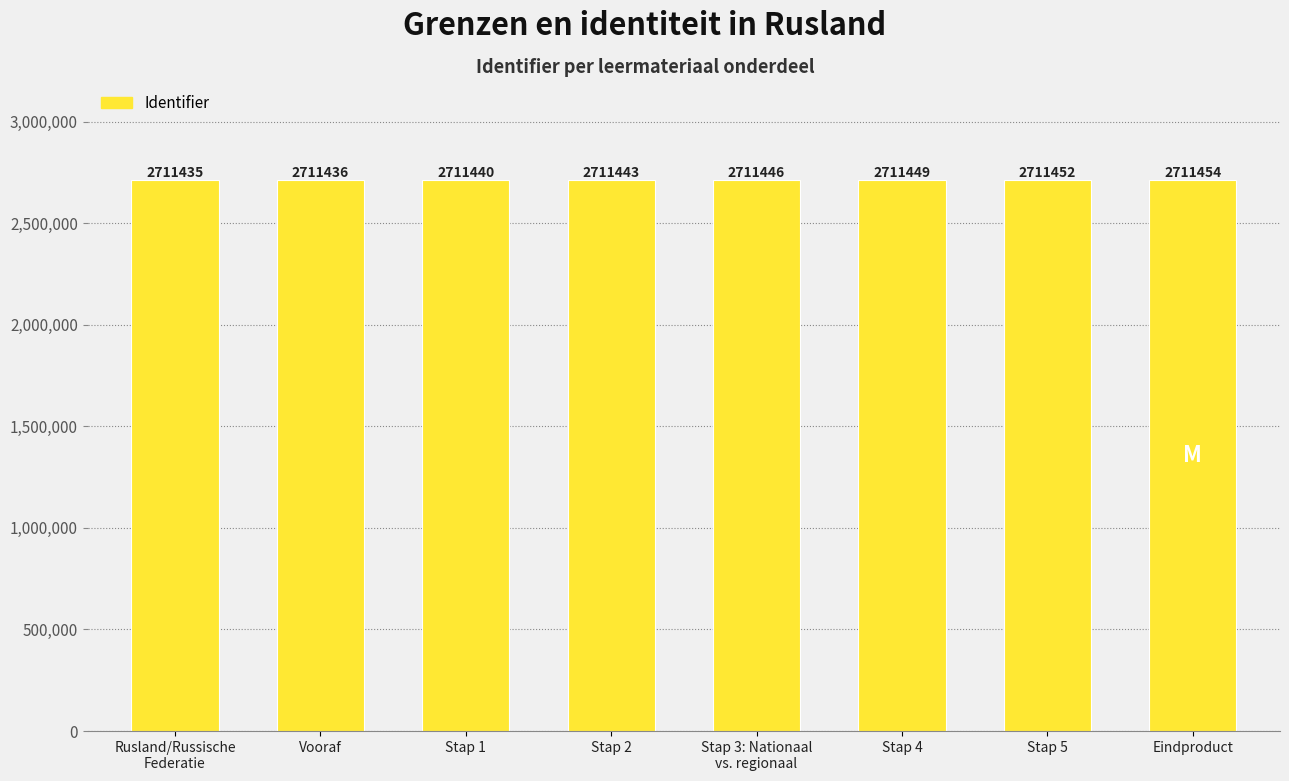

Reading left to right, transcribe all the data shown in this chart.

Rusland/Russische
Federatie=2711435	Vooraf=2711436	Stap 1=2711440	Stap 2=2711443	Stap 3: Nationaal
vs. regionaal=2711446	Stap 4=2711449	Stap 5=2711452	Eindproduct=2711454